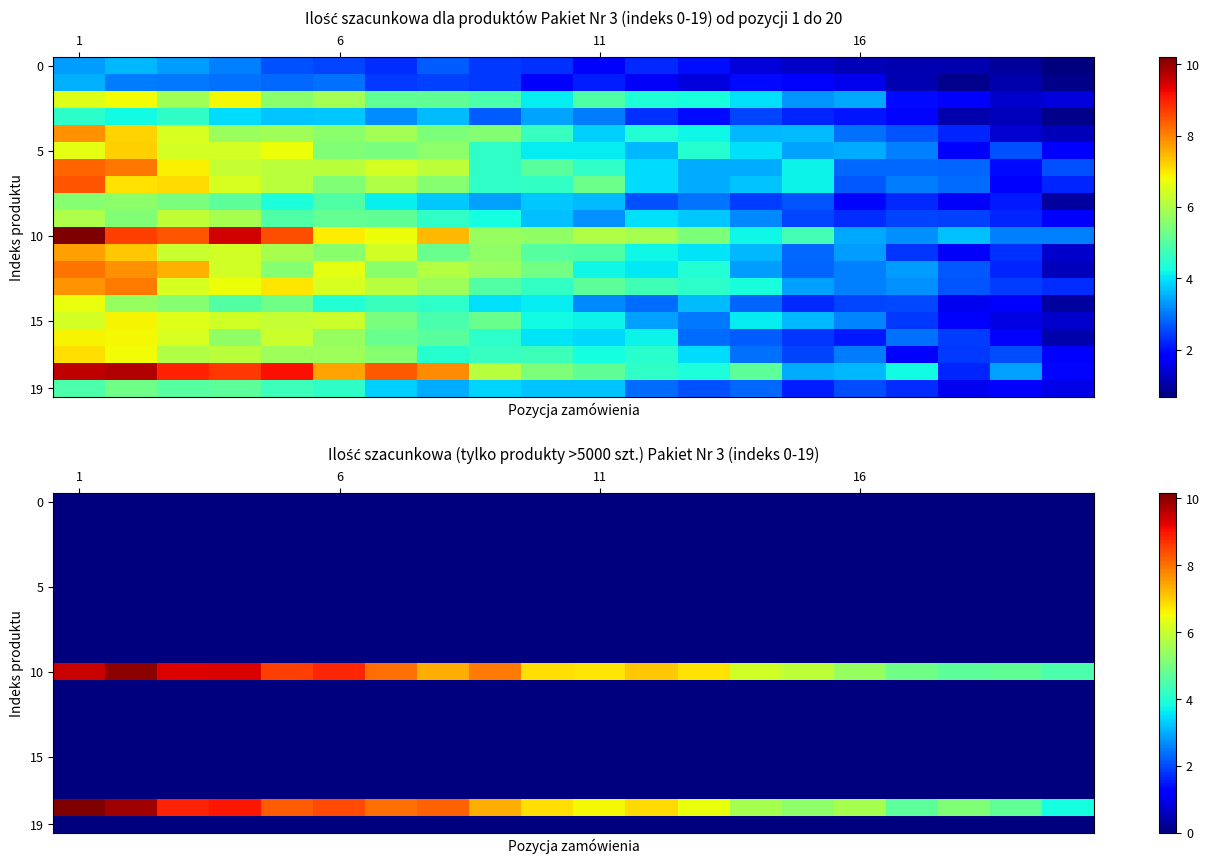

What is the total value across all series at 6?

17.2